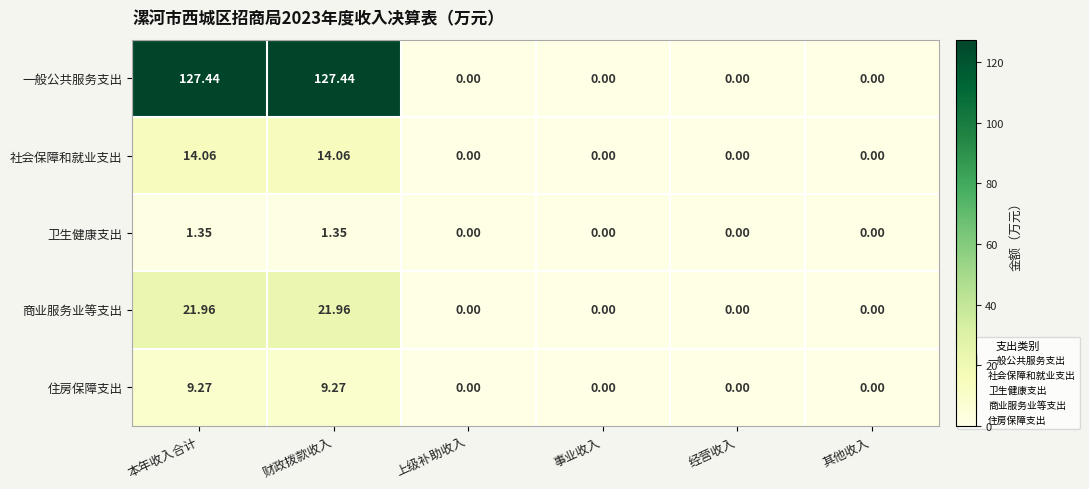

Rank the series by their maximum value, from highest to lowest.

一般公共服务支出, 商业服务业等支出, 社会保障和就业支出, 住房保障支出, 卫生健康支出